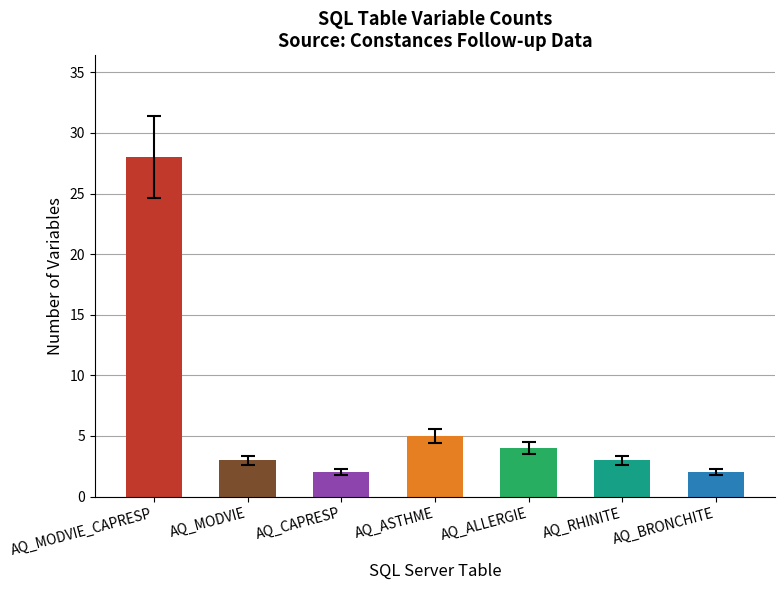

How many distinct data groups are displayed?

1